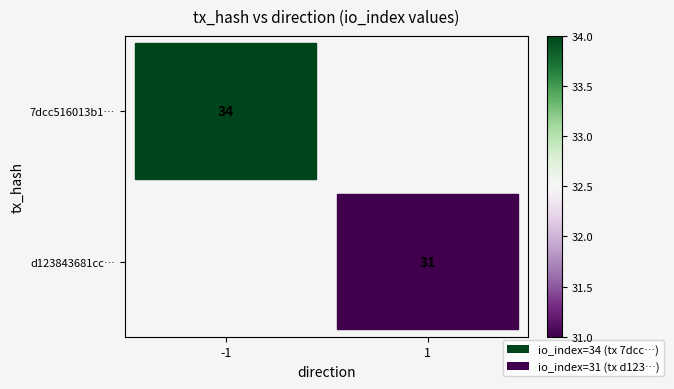

True or false: 7dcc516013b1… has a value of 49 at -1.

False